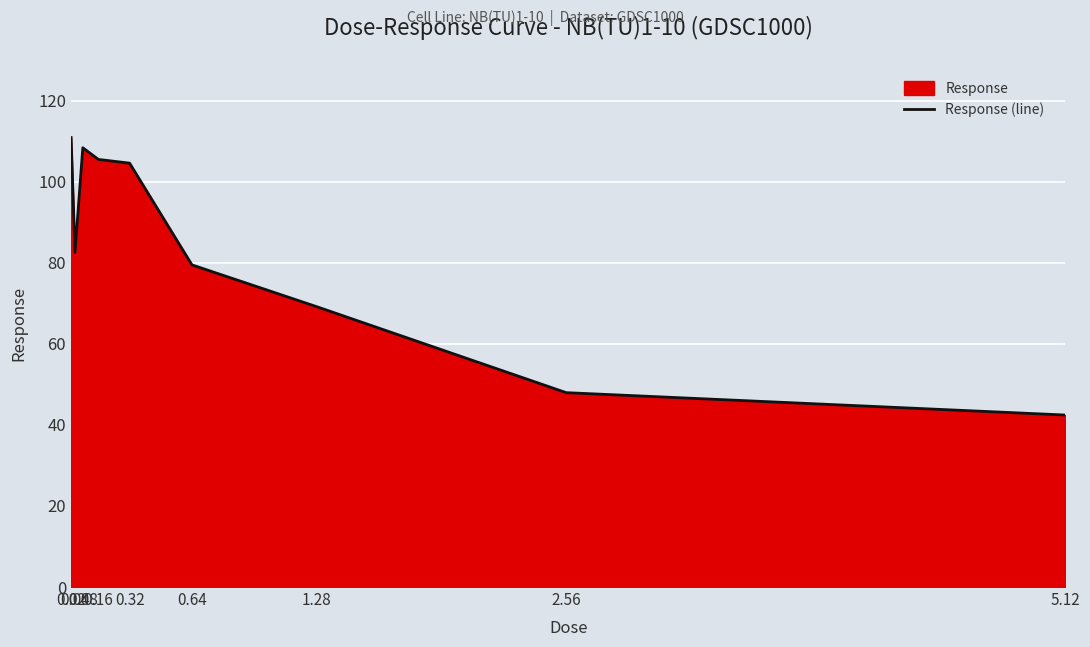

What is the label of the 5th point from the right?

0.32